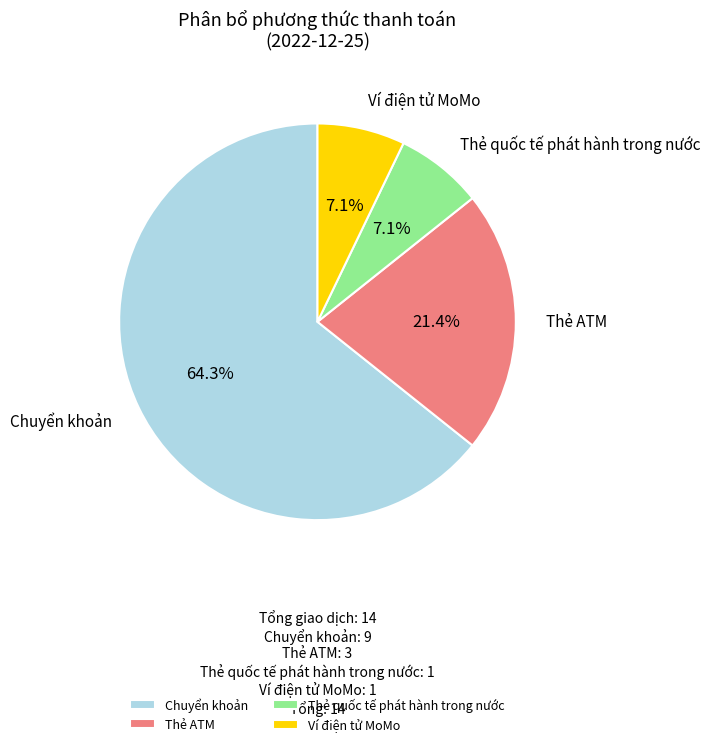

Is the sum of Ví điện tử MoMo and Thẻ quốc tế phát hành trong nước greater than half?

No